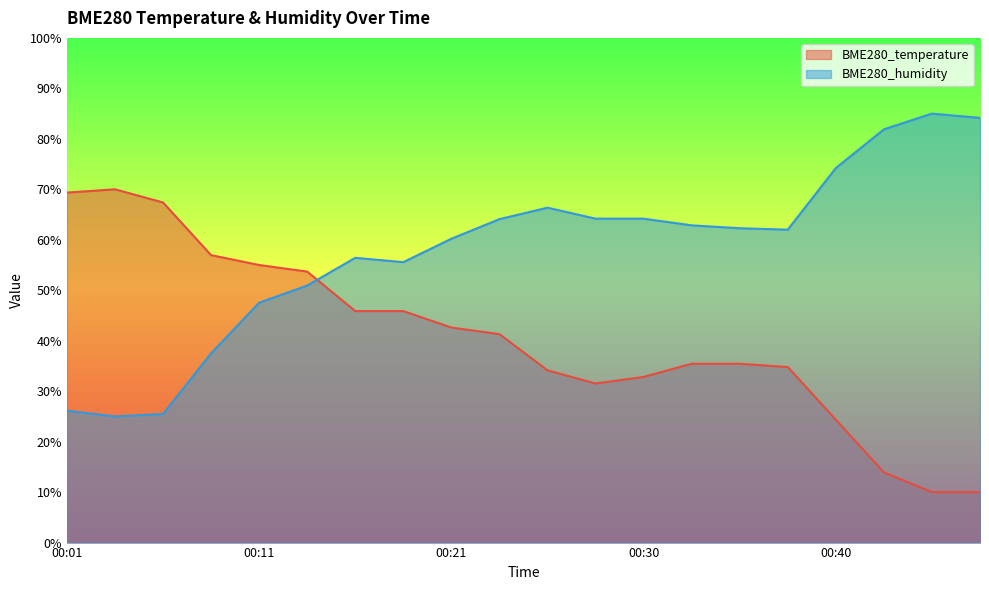

At how many categories does at least one series exceed 55?

18